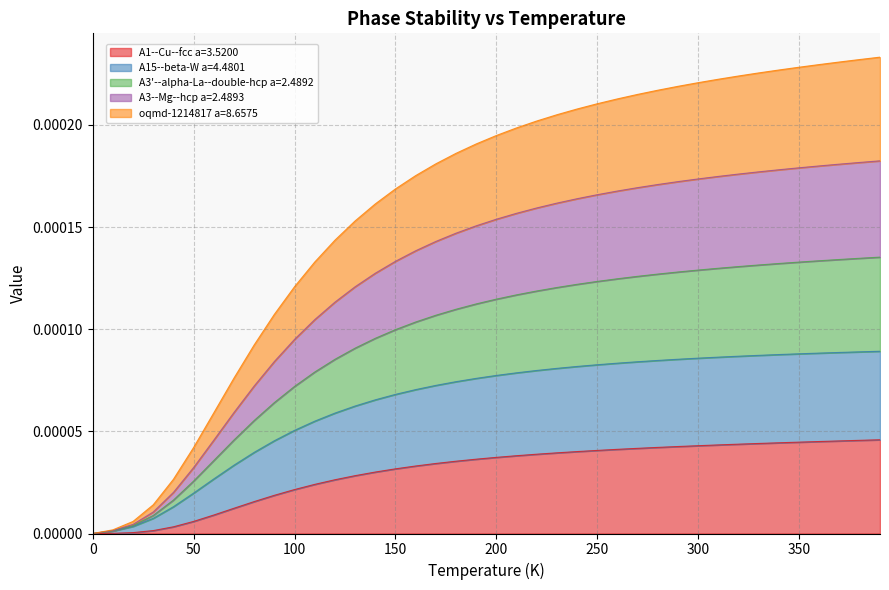

Is it true that A1--Cu--fcc a=3.5200 equals 0.0 at 10.0?

True